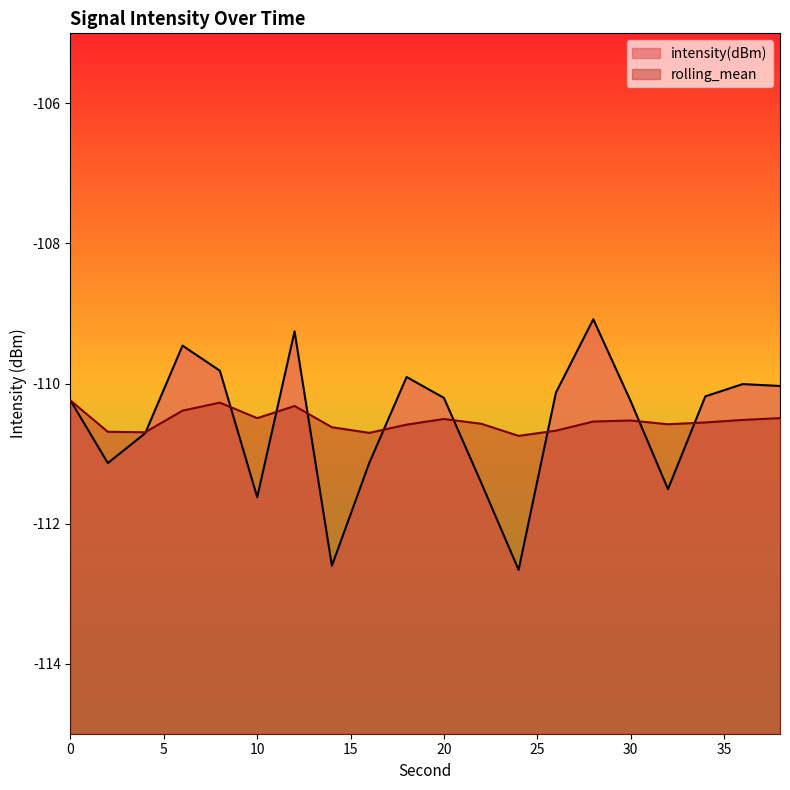

How many lines are shown in the chart?

2